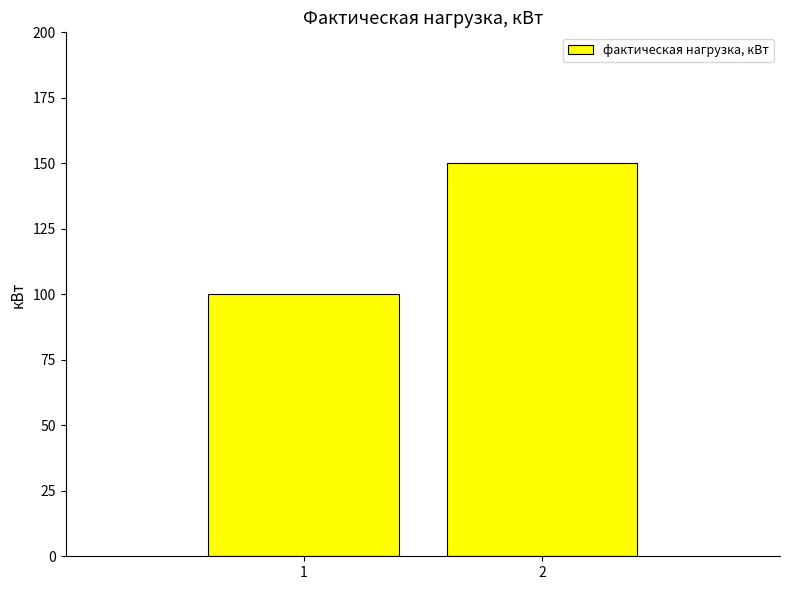

How many values are below 150?

1